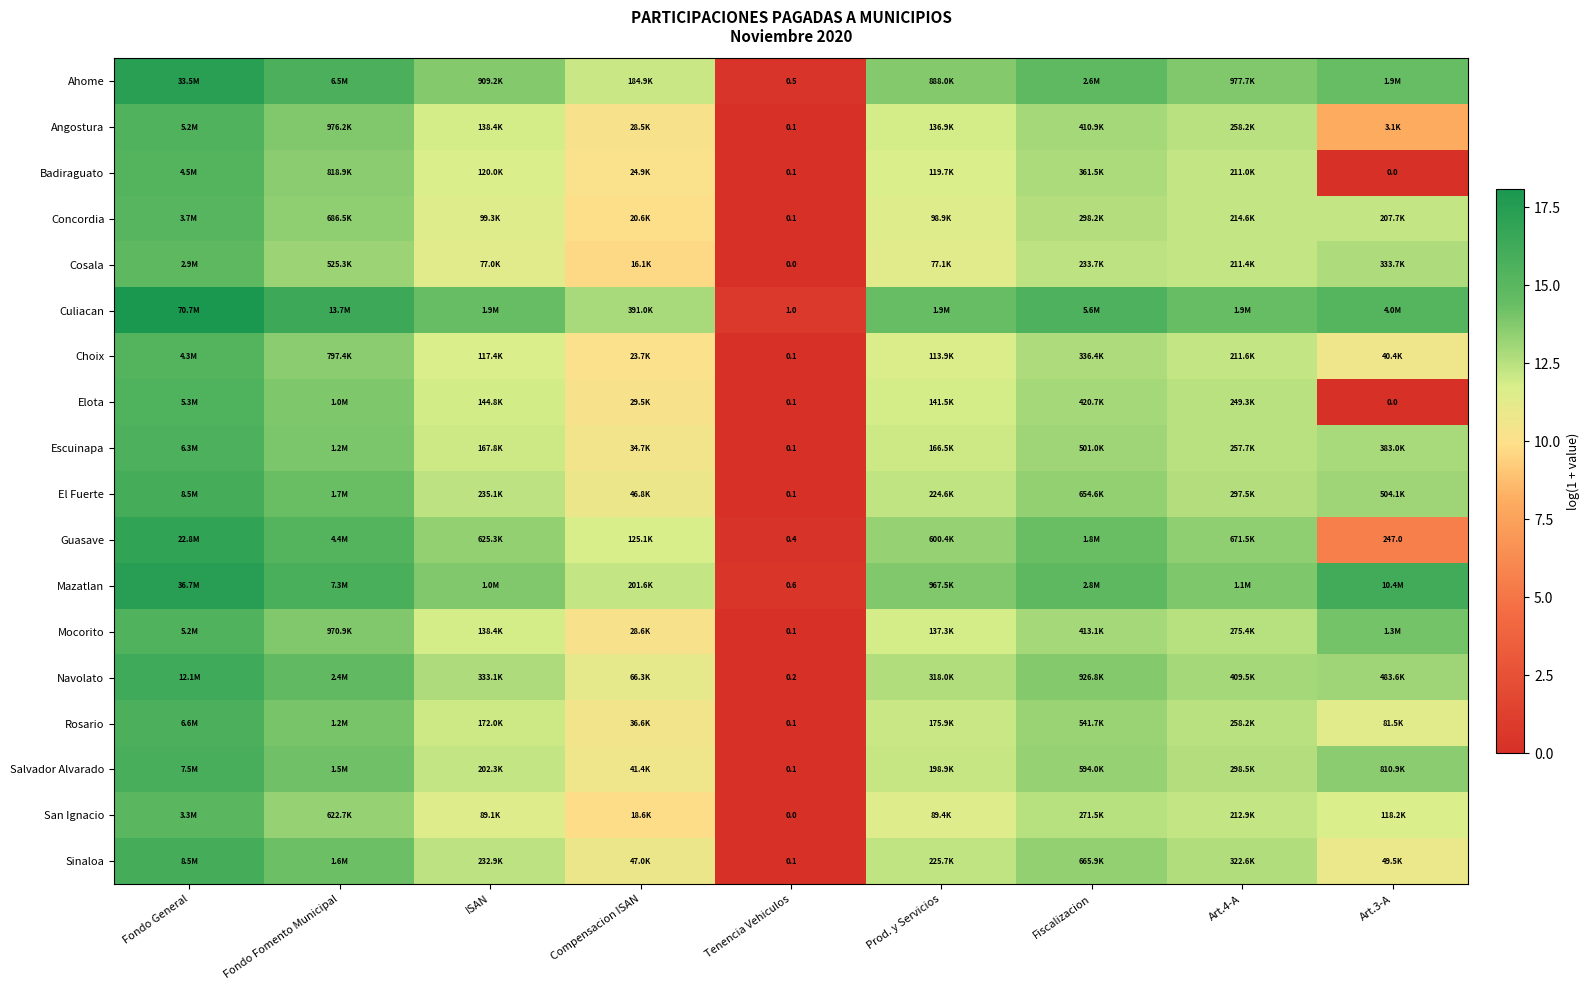

Where does the Elota series first go above 11?

Fondo General